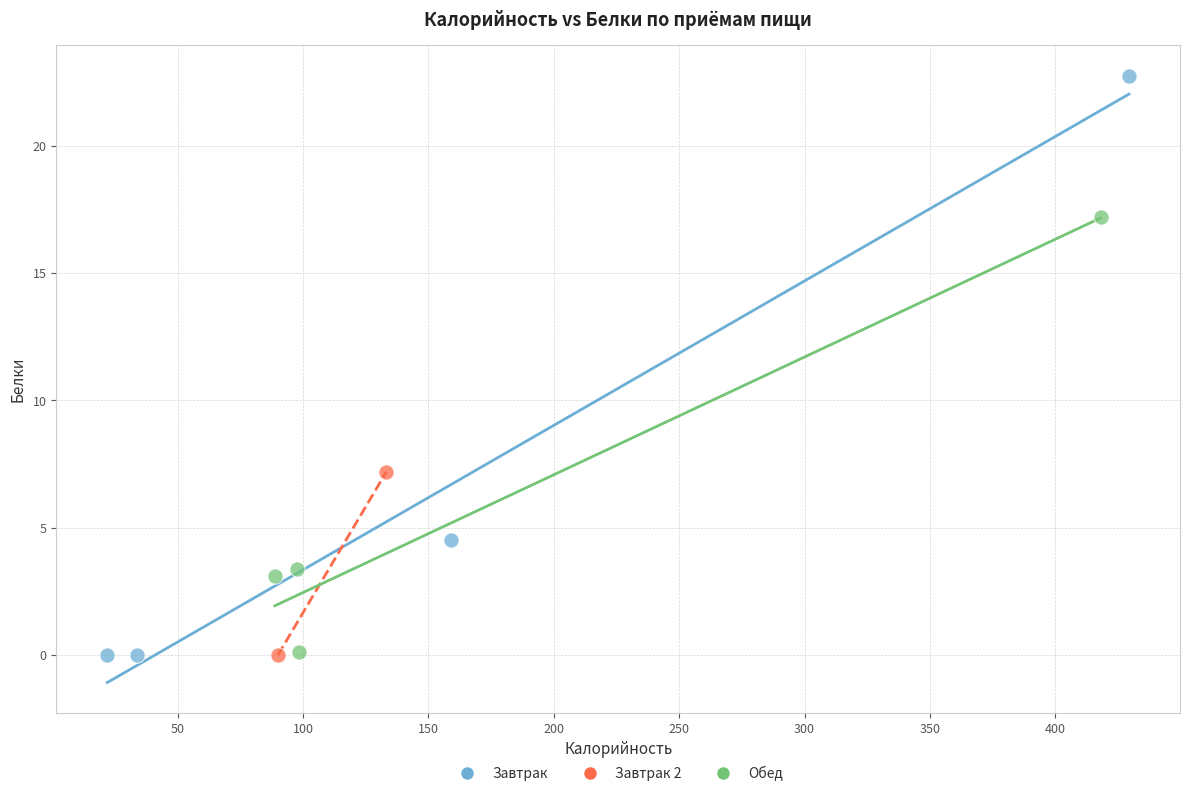

Which series contains the highest Y value?

Завтрак